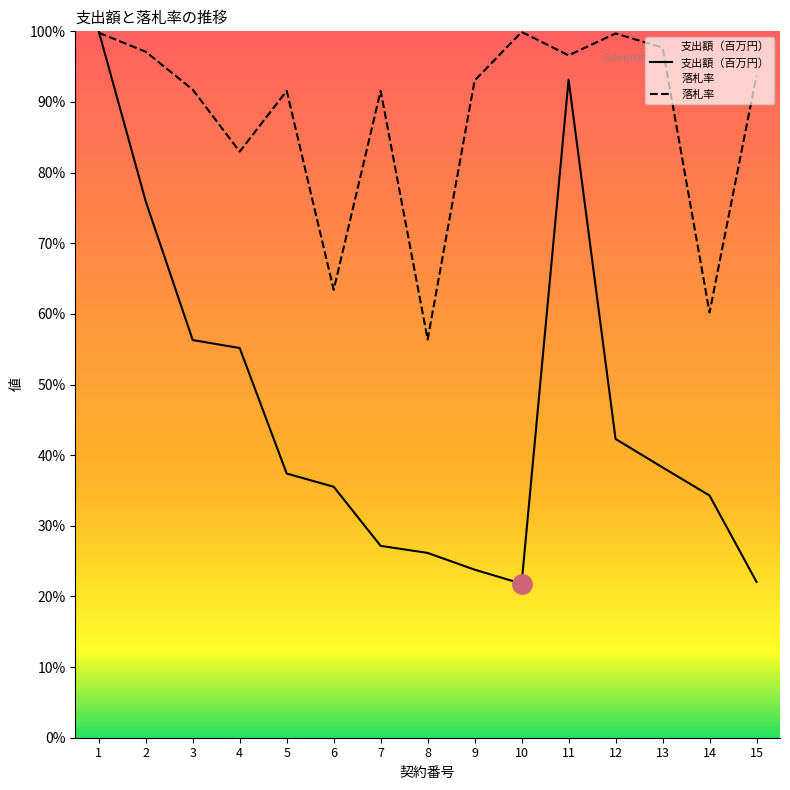

How many intersections are there between 落札率 and 支出額（百万円）?

1